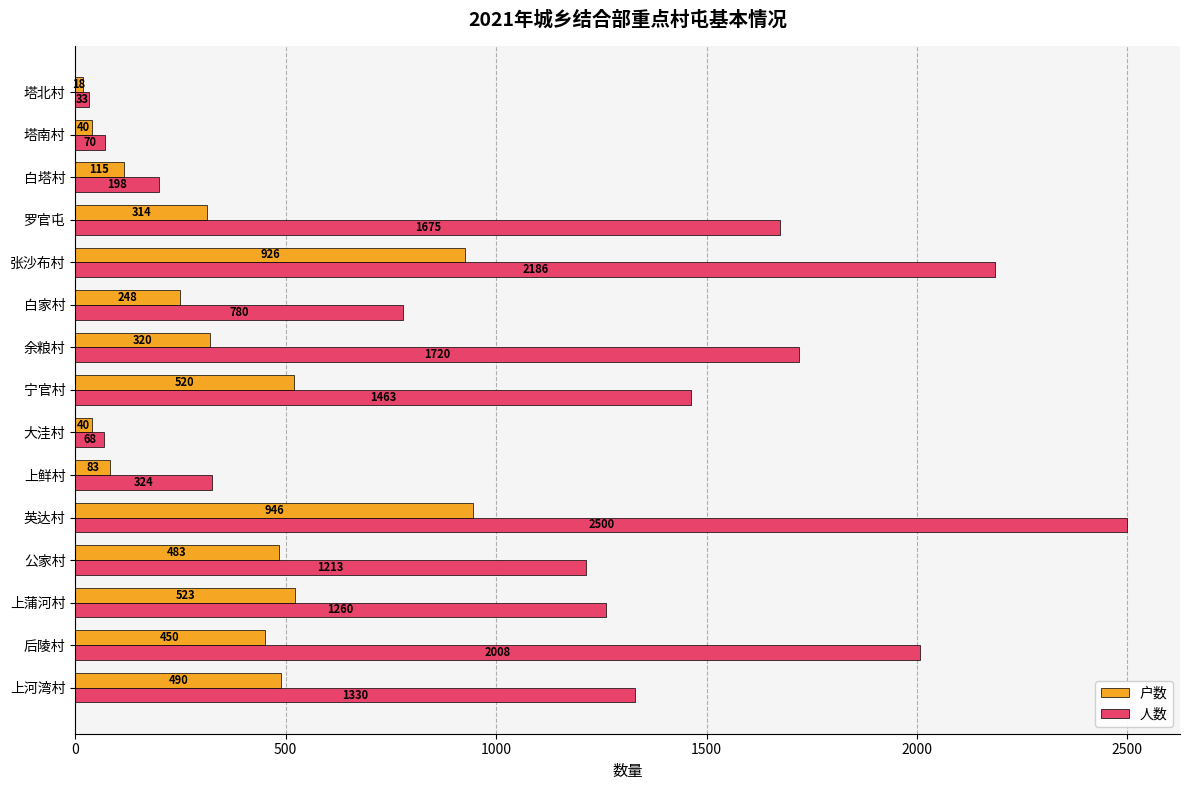

What are all the series names shown in the legend?

户数, 人数